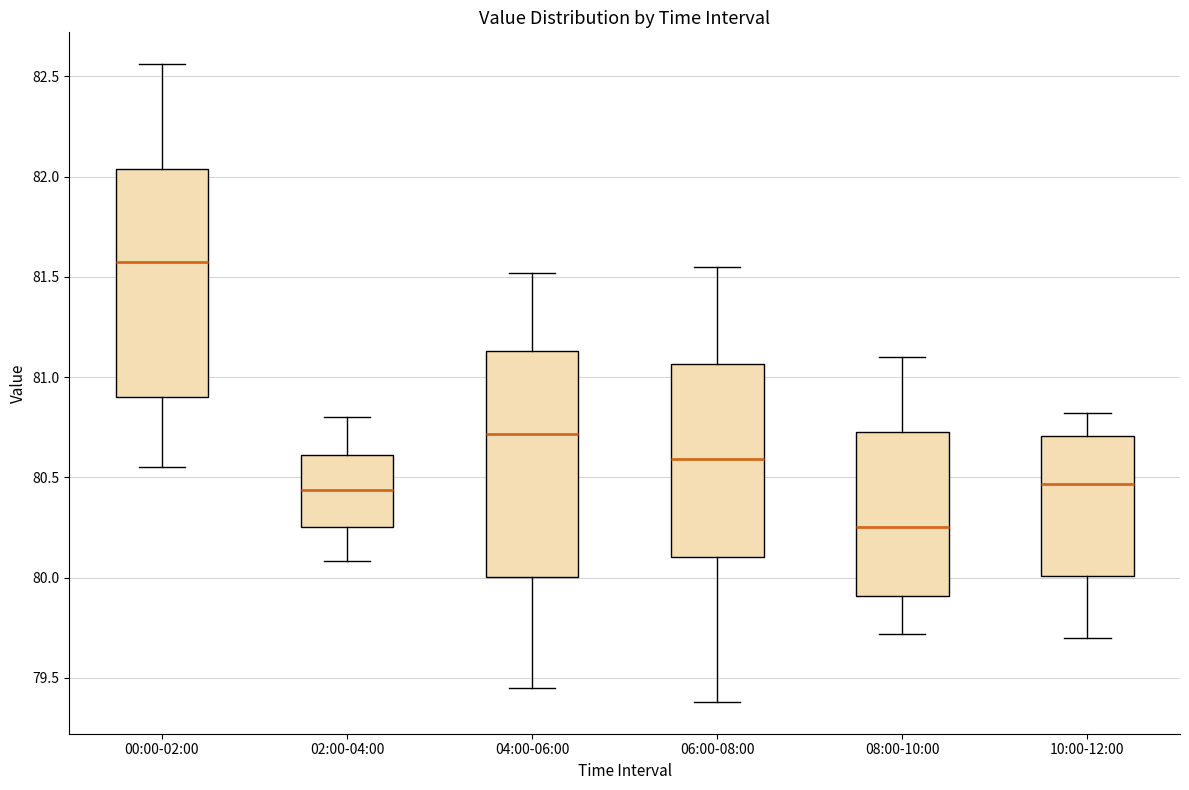

Reading left to right, transcribe this box plot: for each box, give where its median line is, the range the box spans, and where its two whiskers end, as read against the y-axis. The values are not printed on the chart, so give them approximately, as read against the axis.

00:00-02:00: median 81.60, box 80.90 to 82.05, whiskers 80.55 to 82.55
02:00-04:00: median 80.45, box 80.25 to 80.60, whiskers 80.10 to 80.80
04:00-06:00: median 80.70, box 80.00 to 81.15, whiskers 79.45 to 81.50
06:00-08:00: median 80.60, box 80.10 to 81.05, whiskers 79.40 to 81.55
08:00-10:00: median 80.25, box 79.90 to 80.75, whiskers 79.70 to 81.10
10:00-12:00: median 80.45, box 80.00 to 80.70, whiskers 79.70 to 80.80